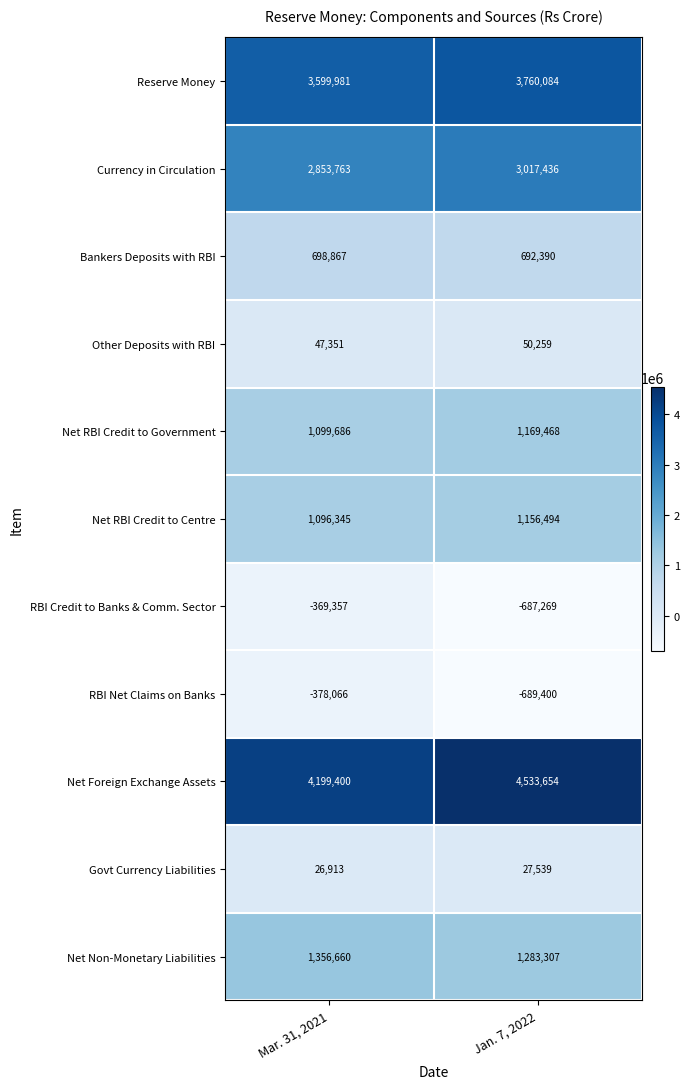

Reading left to right, list all the values displayed in this chart.

Reserve Money: 3599981	3760084
Currency in Circulation: 2853763	3017436
Bankers Deposits with RBI: 698867	692390
Other Deposits with RBI: 47351	50259
Net RBI Credit to Government: 1099686	1169468
Net RBI Credit to Centre: 1096345	1156494
RBI Credit to Banks & Comm. Sector: -369357	-687269
RBI Net Claims on Banks: -378066	-689400
Net Foreign Exchange Assets: 4199400	4533654
Govt Currency Liabilities: 26913	27539
Net Non-Monetary Liabilities: 1356660	1283307